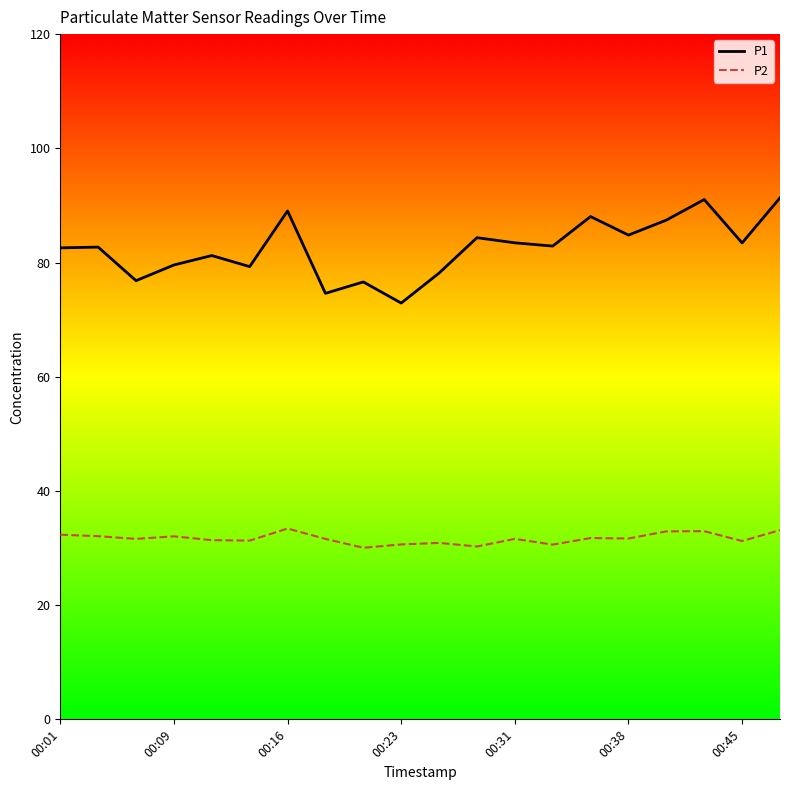

Which series has the largest total across all categories?

P1